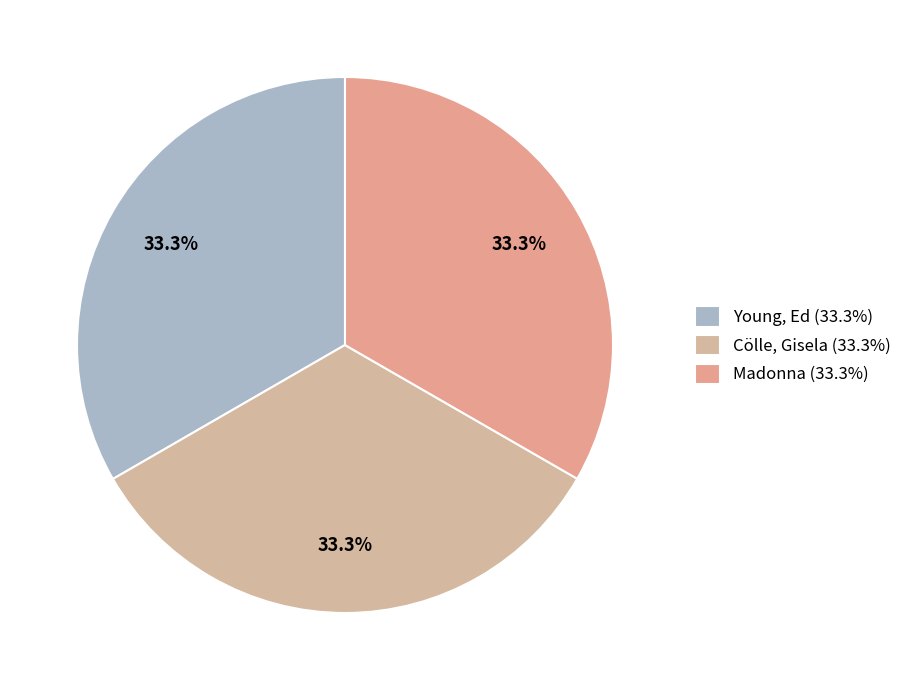

To the nearest percent, what is the average slice percentage?

33%